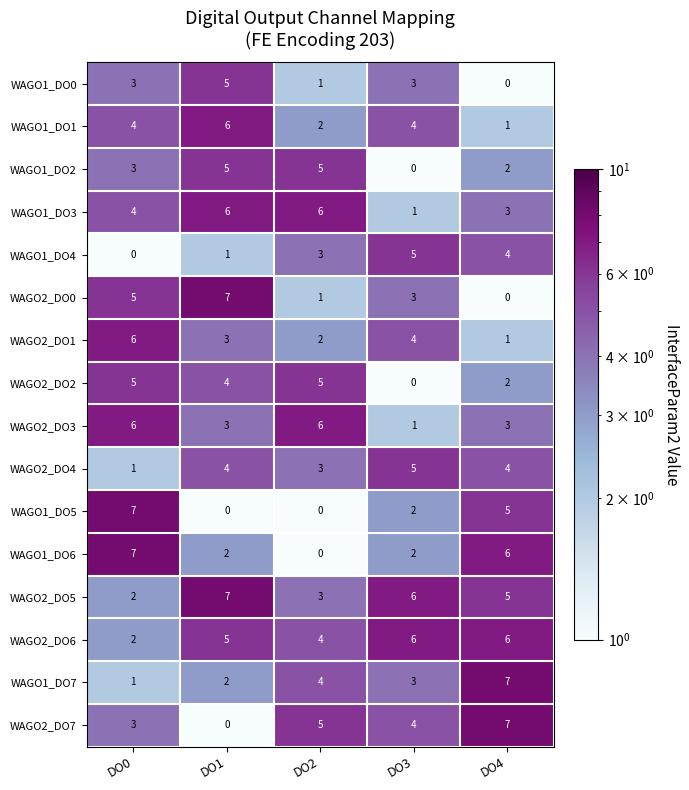

What is the difference between the maximum and second lowest values in the WAGO1_DO2 series?

3